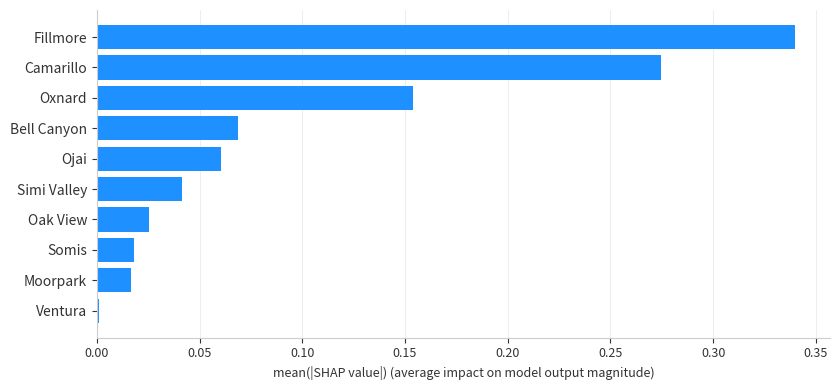

Which has a higher value, Moorpark or Ojai?

Ojai